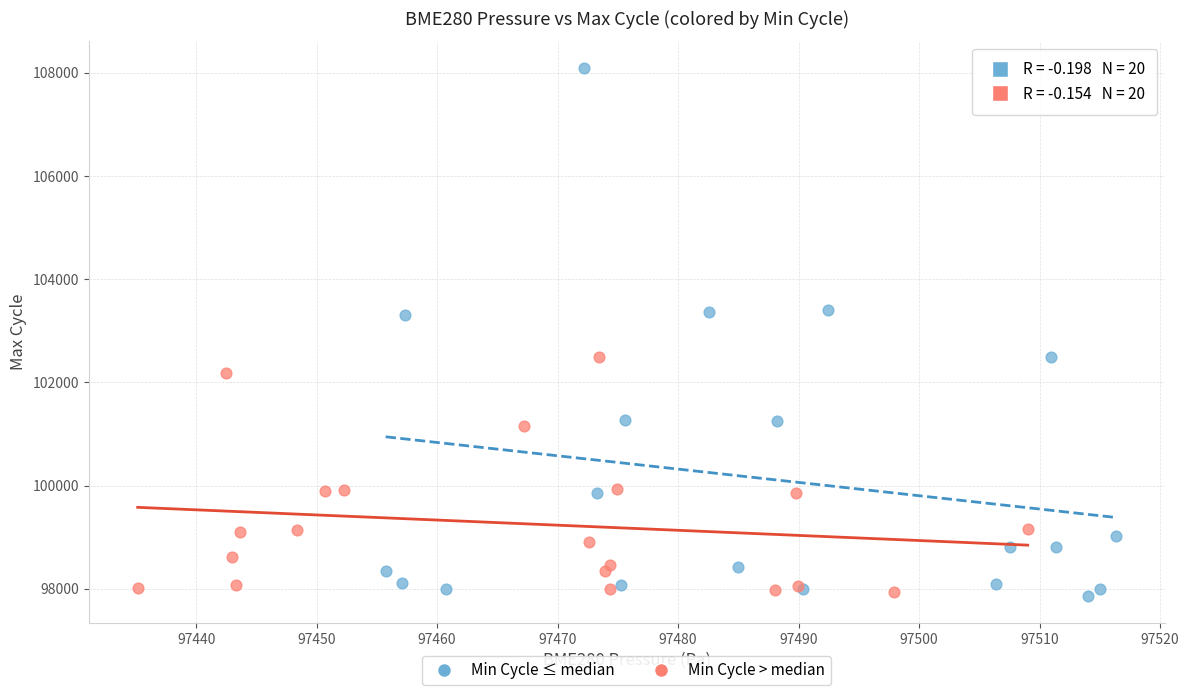

What are all the series names shown in the legend?

Min Cycle ≤ median, Min Cycle > median